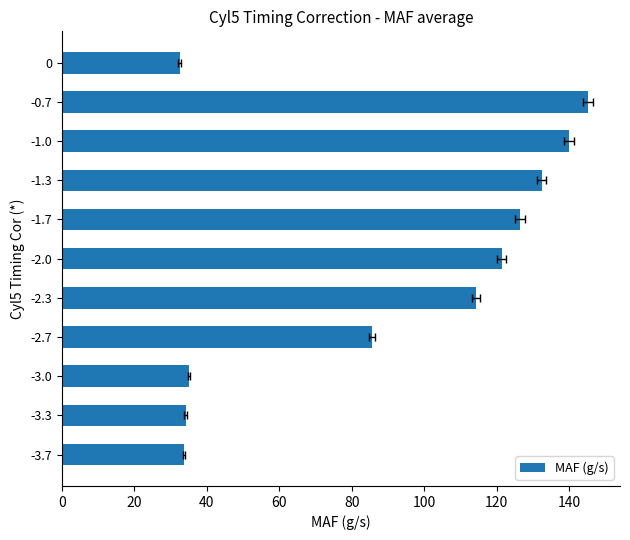

How many distinct data groups are displayed?

1